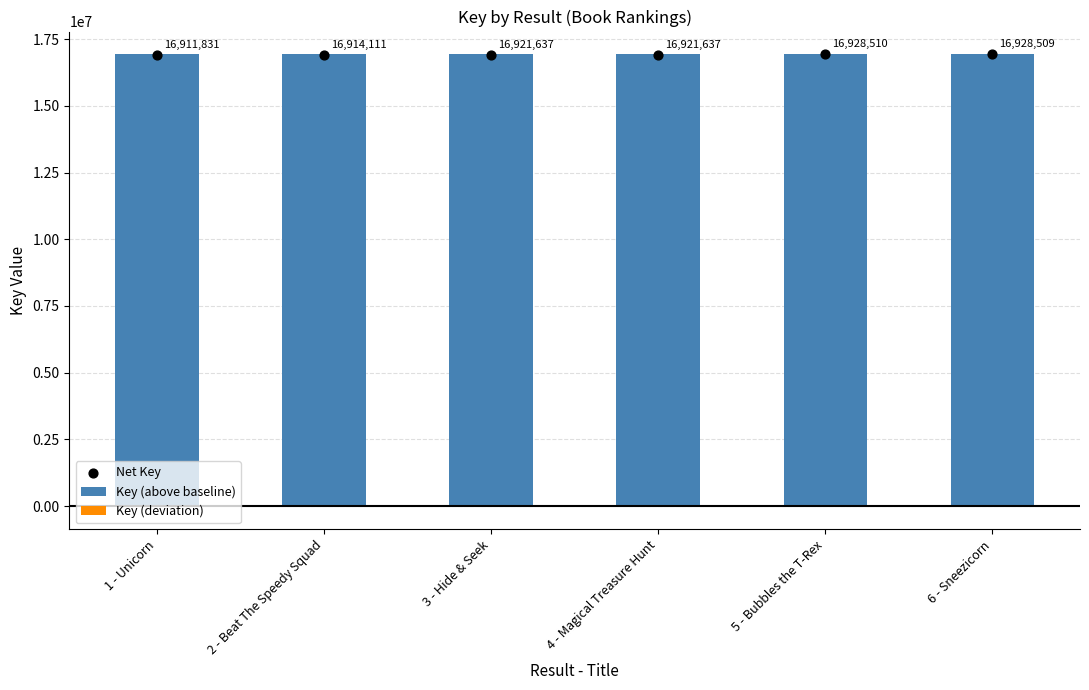

What are all the series names shown in the legend?

Key (above baseline), Key (deviation), Net Key